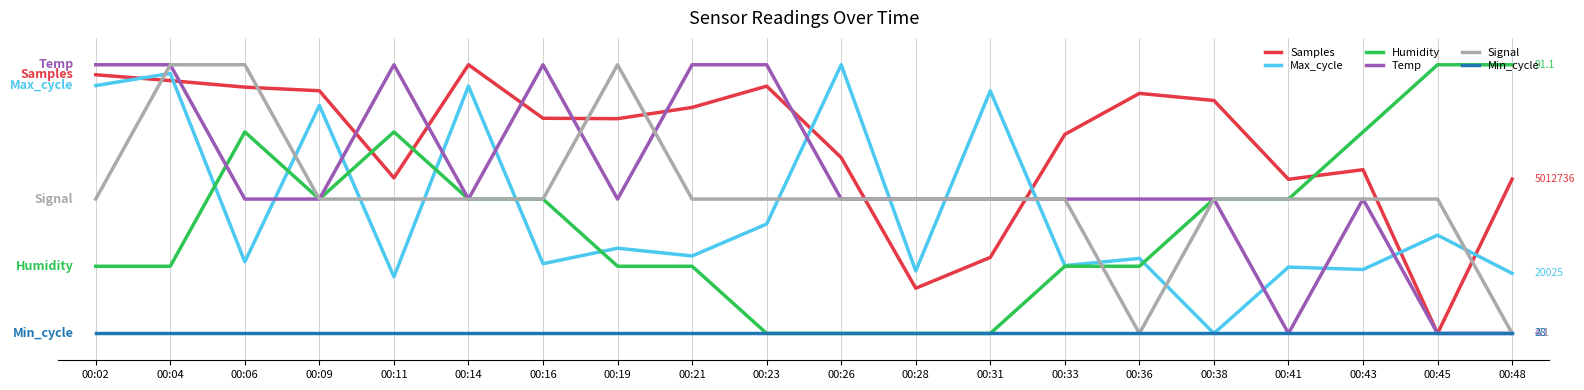

What is the total value across all series at 00:33?

22.4